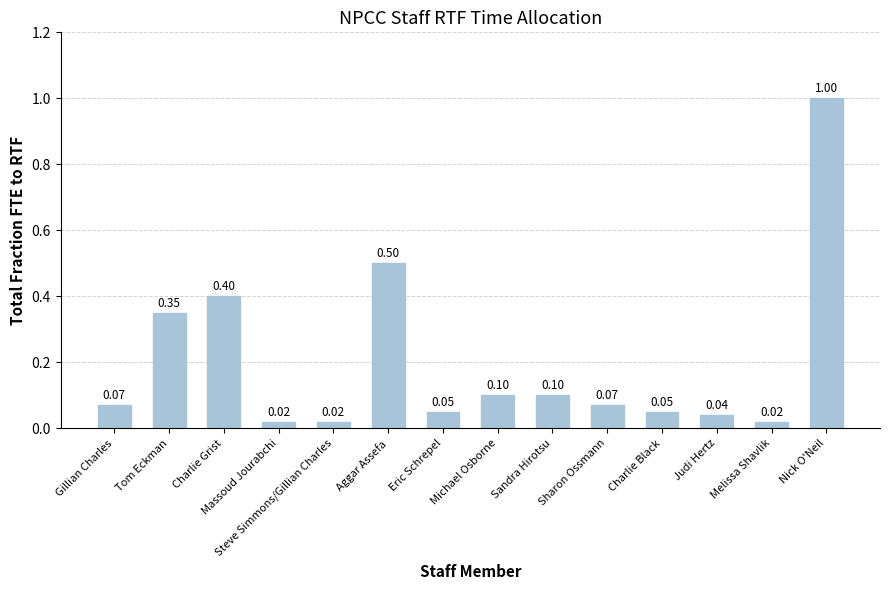

Which category has the highest value across all series?

Nick O'Neil